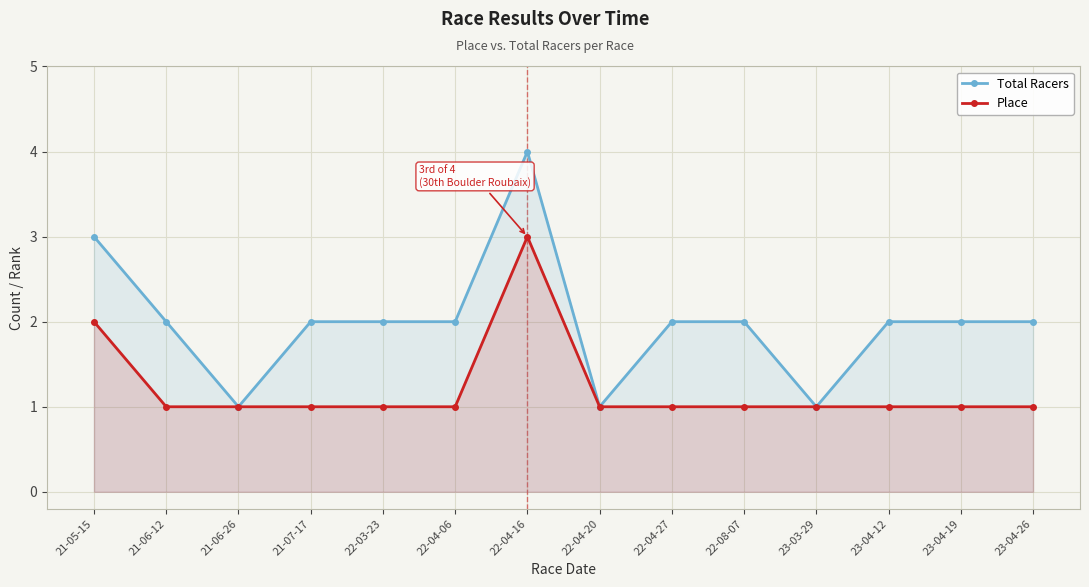

Reading right to left, extract all data points from this chart.

Total Racers: 2	2	2	1	2	2	1	4	2	2	2	1	2	3
Place: 1	1	1	1	1	1	1	3	1	1	1	1	1	2